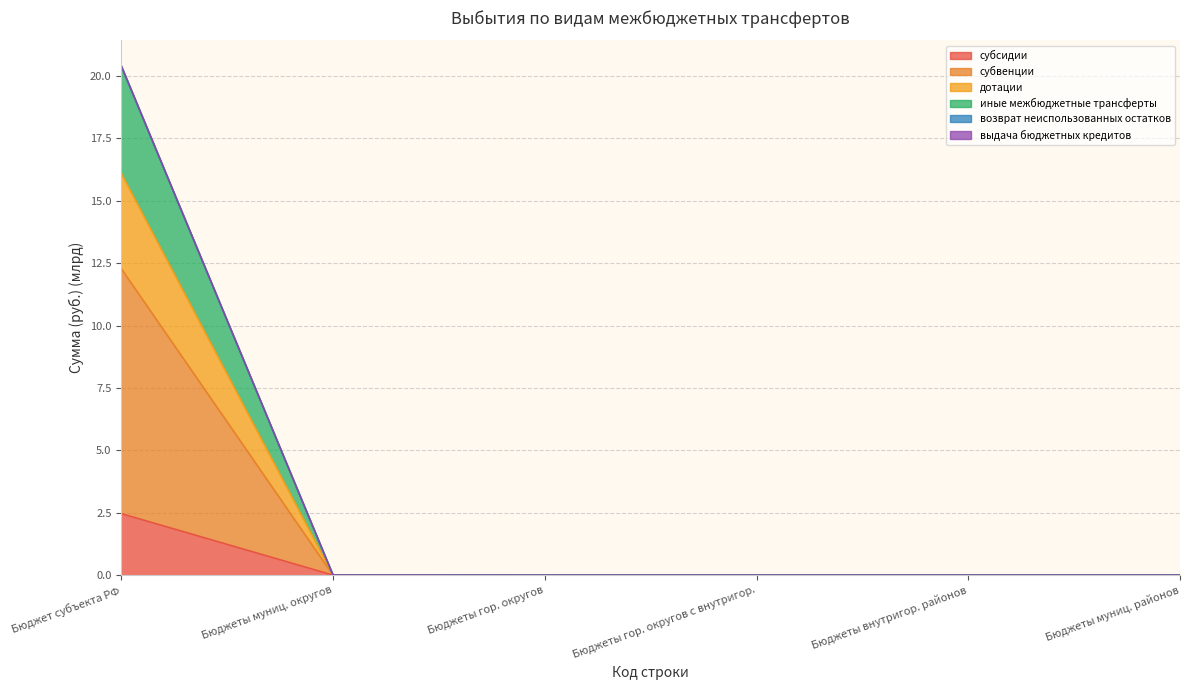

How many lines are shown in the chart?

6